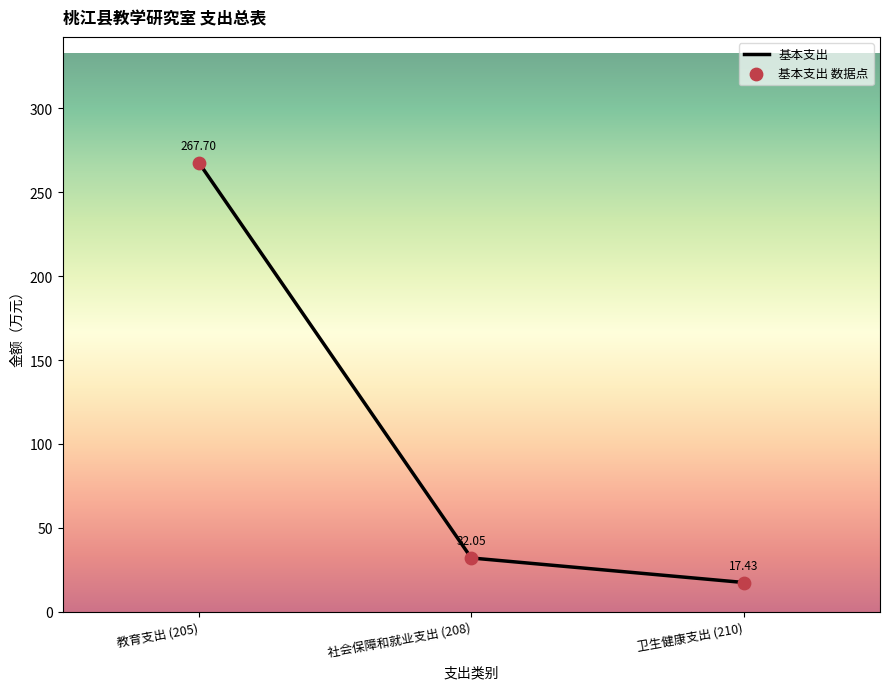

Approximately how many times larger is the value at 教育支出 (205) compared to 卫生健康支出 (210)?

15.4